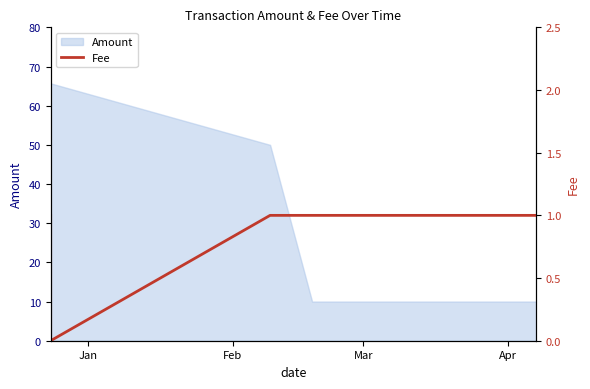

What is the label of the 3rd point from the left?

Mar